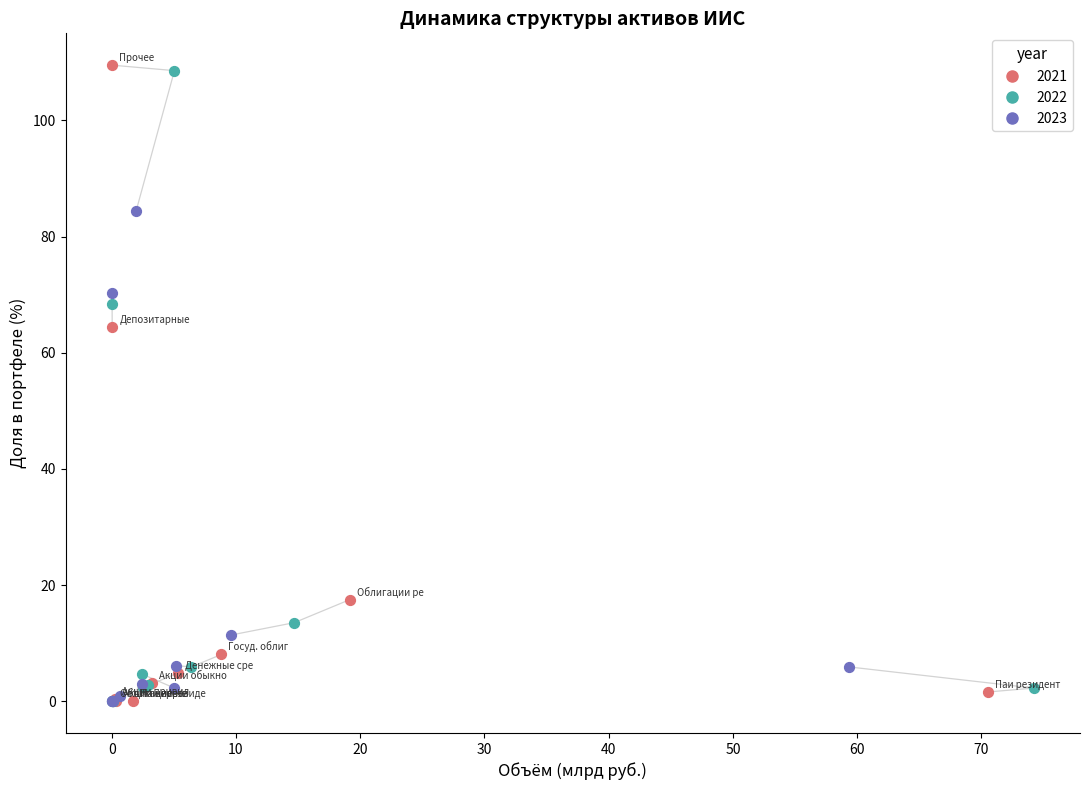

What are all the series names shown in the legend?

2021, 2022, 2023